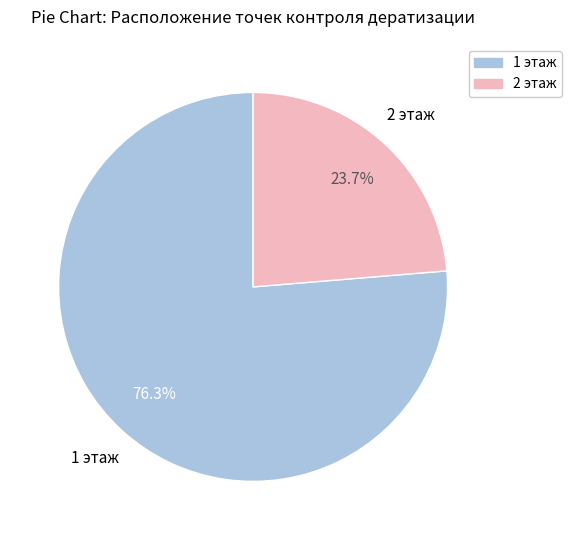

To the nearest percent, what is the combined percentage of 2 этаж and 1 этаж?

100%